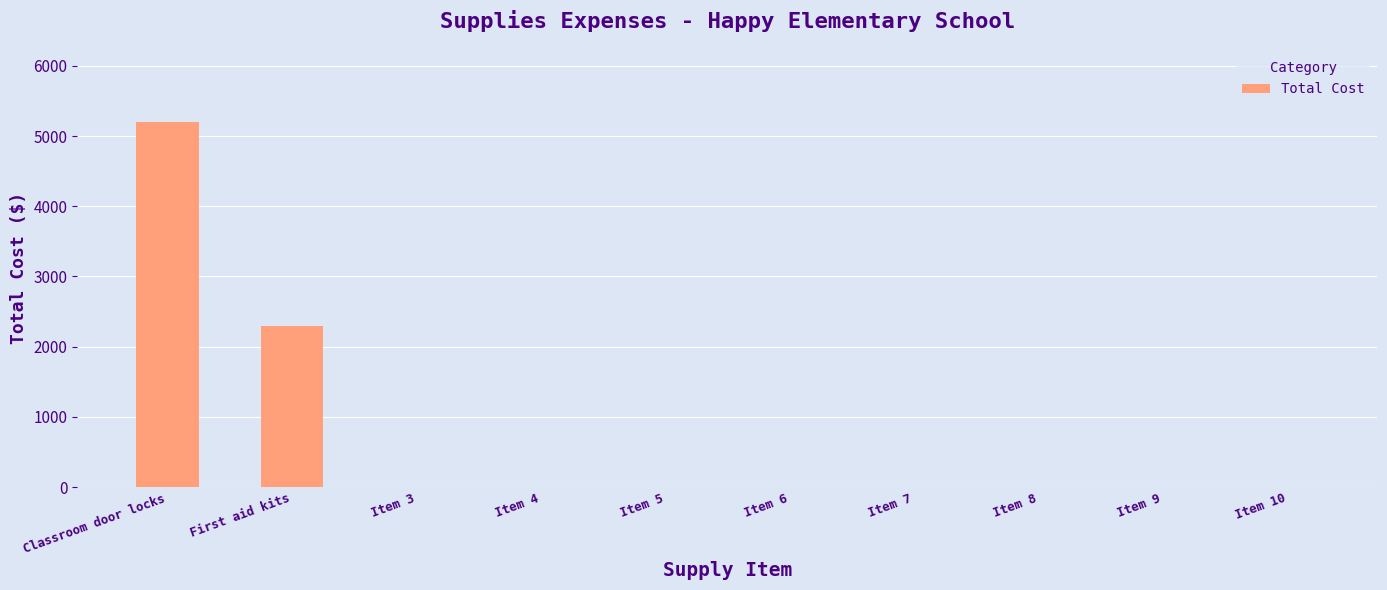

Is it true that the value at Item 9 is 2343?

False